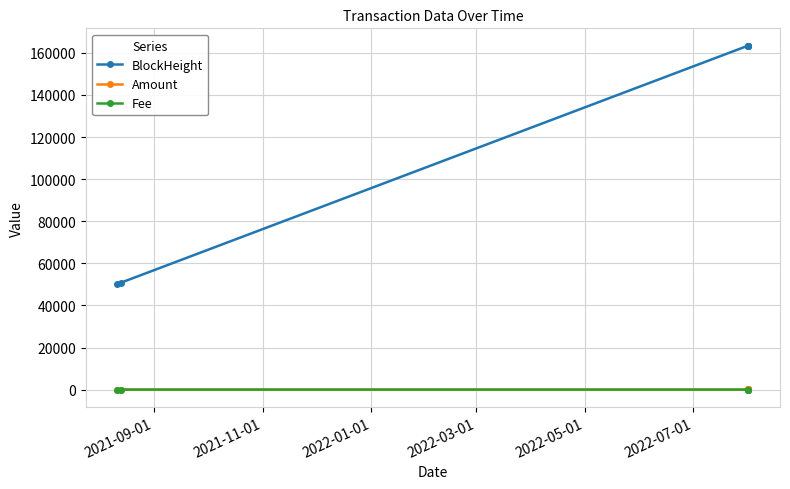

Which series has the widest spread of values?

BlockHeight